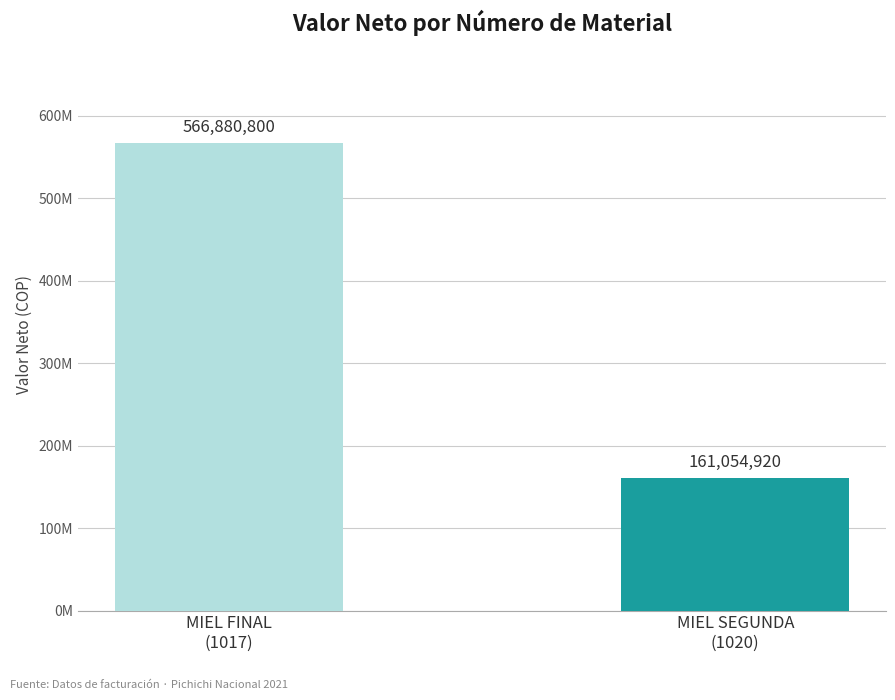

Are the bars grouped side by side (vs. stacked)?

No